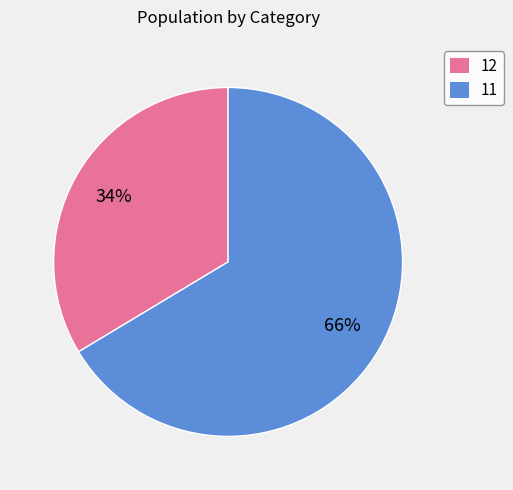

The 11 slice represents 66% of the pie. True or false?

True